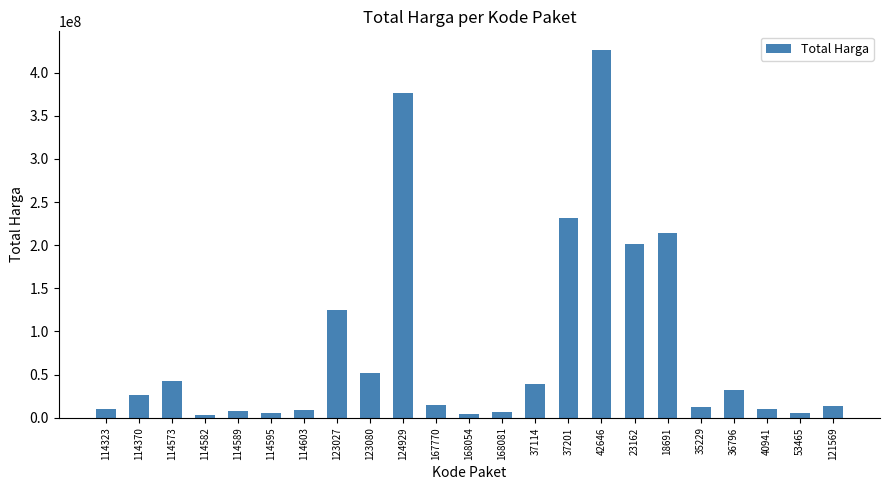

Approximately how many times larger is the value at 121569 compared to 123080?

0.3